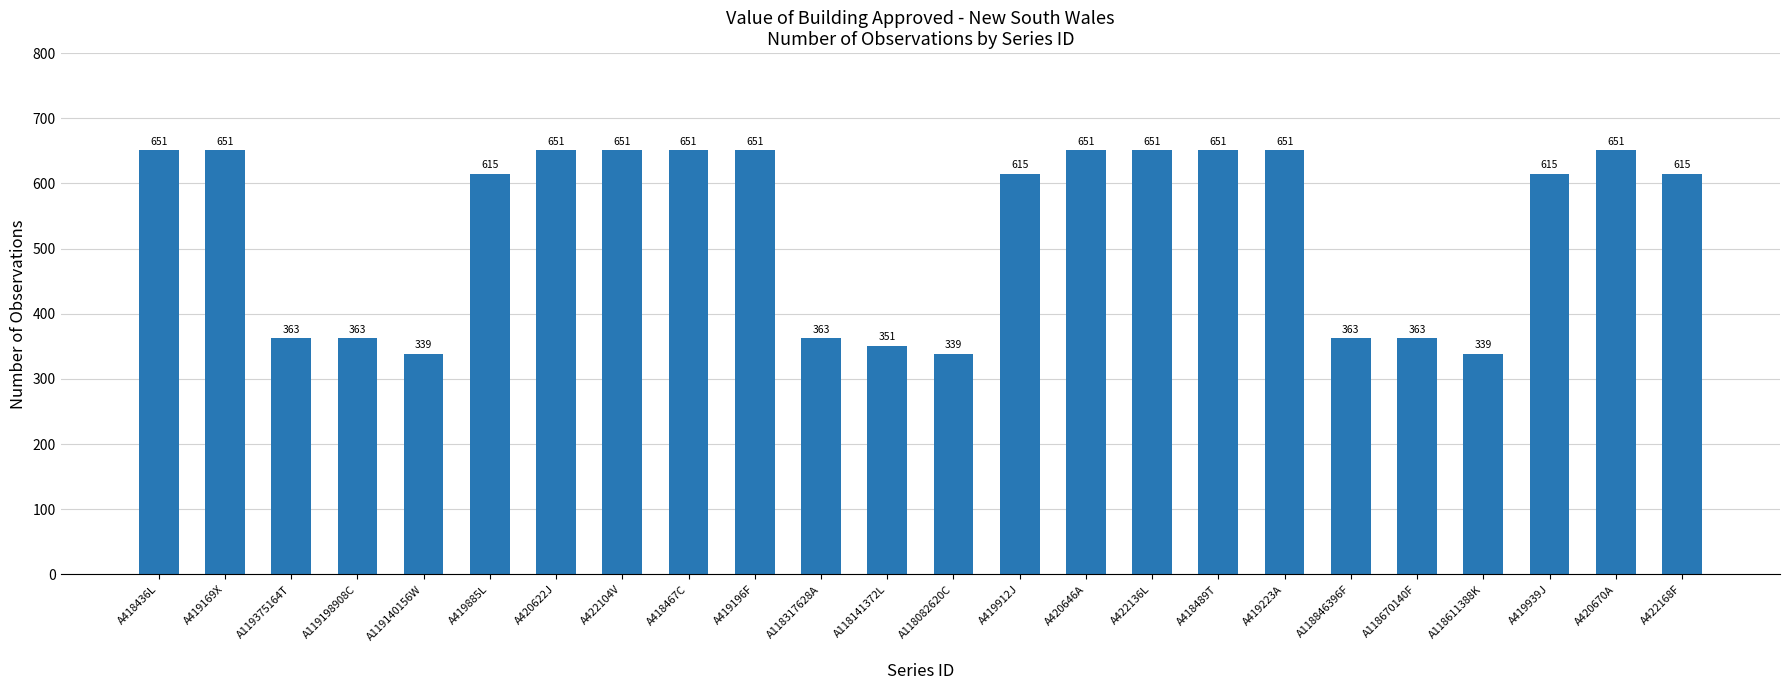

What position from the left is A118317628A?

11